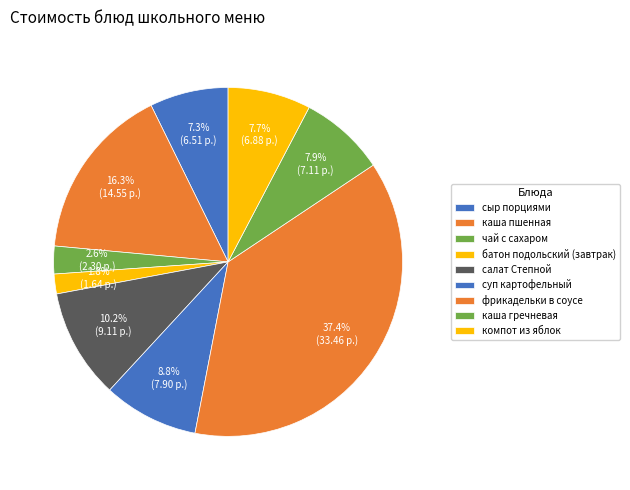

Count the number of slices in the pie.

9